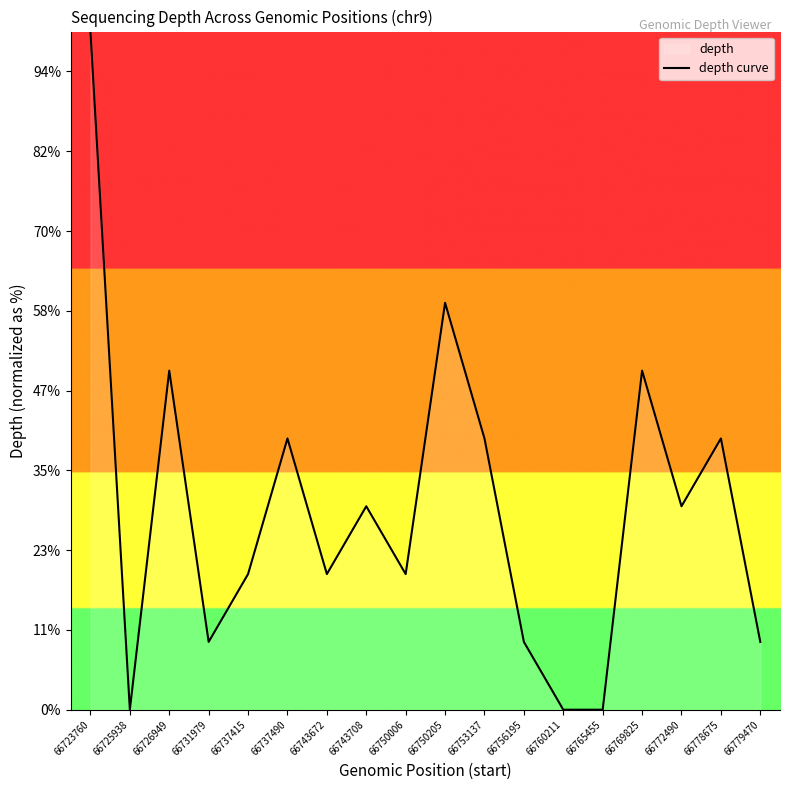

List the labels in order of value, largest first.

66723760, 66750205, 66726949, 66769825, 66737490, 66753137, 66778675, 66743708, 66772490, 66737415, 66743672, 66750006, 66731979, 66756195, 66779470, 66725938, 66760211, 66765455